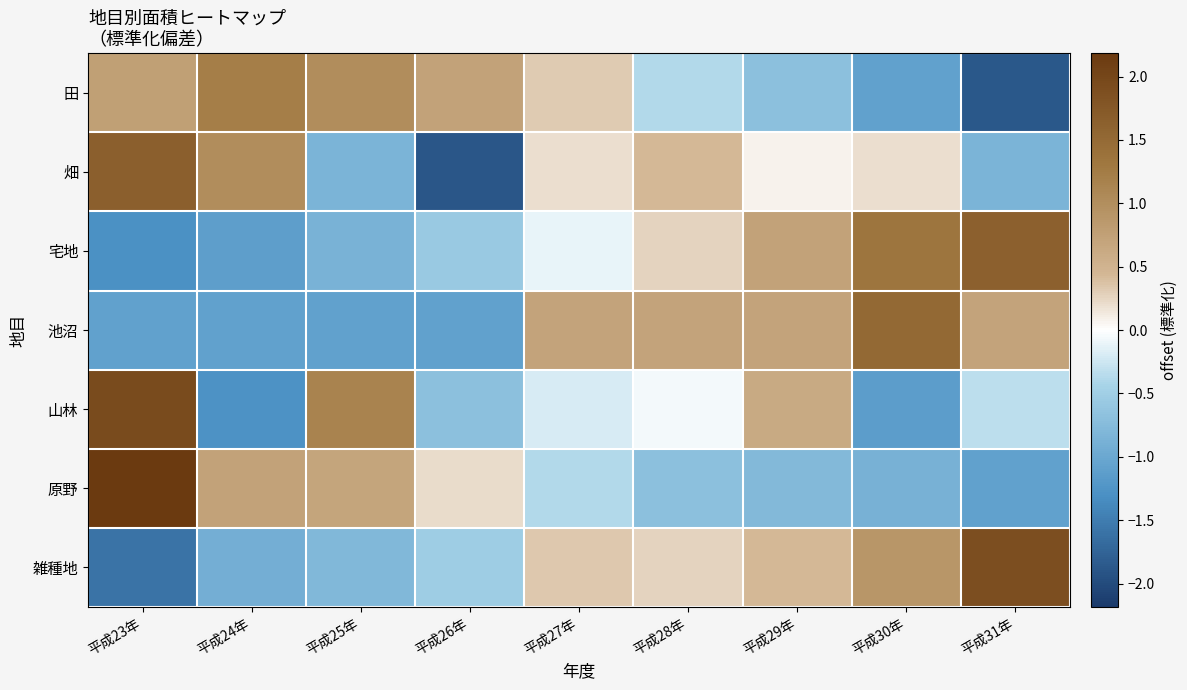

Reading right to left, list all the values displayed in this chart.

田: 平成31年=-1.9	平成30年=-1.1	平成29年=-0.7	平成28年=-0.4	平成27年=0.3	平成26年=0.7	平成25年=1.0	平成24年=1.2	平成23年=0.8
畑: 平成31年=-0.9	平成30年=0.2	平成29年=0.1	平成28年=0.4	平成27年=0.2	平成26年=-1.9	平成25年=-0.8	平成24年=1.0	平成23年=1.6
宅地: 平成31年=1.6	平成30年=1.3	平成29年=0.7	平成28年=0.3	平成27年=-0.1	平成26年=-0.6	平成25年=-0.9	平成24年=-1.1	平成23年=-1.3
池沼: 平成31年=0.7	平成30年=1.5	平成29年=0.7	平成28年=0.7	平成27年=0.7	平成26年=-1.1	平成25年=-1.1	平成24年=-1.1	平成23年=-1.1
山林: 平成31年=-0.3	平成30年=-1.1	平成29年=0.6	平成28年=-0.1	平成27年=-0.2	平成26年=-0.7	平成25年=1.2	平成24年=-1.3	平成23年=1.9
原野: 平成31年=-1.1	平成30年=-0.9	平成29年=-0.8	平成28年=-0.7	平成27年=-0.4	平成26年=0.2	平成25年=0.7	平成24年=0.7	平成23年=2.2
雑種地: 平成31年=1.9	平成30年=0.9	平成29年=0.4	平成28年=0.3	平成27年=0.3	平成26年=-0.5	平成25年=-0.8	平成24年=-0.9	平成23年=-1.6